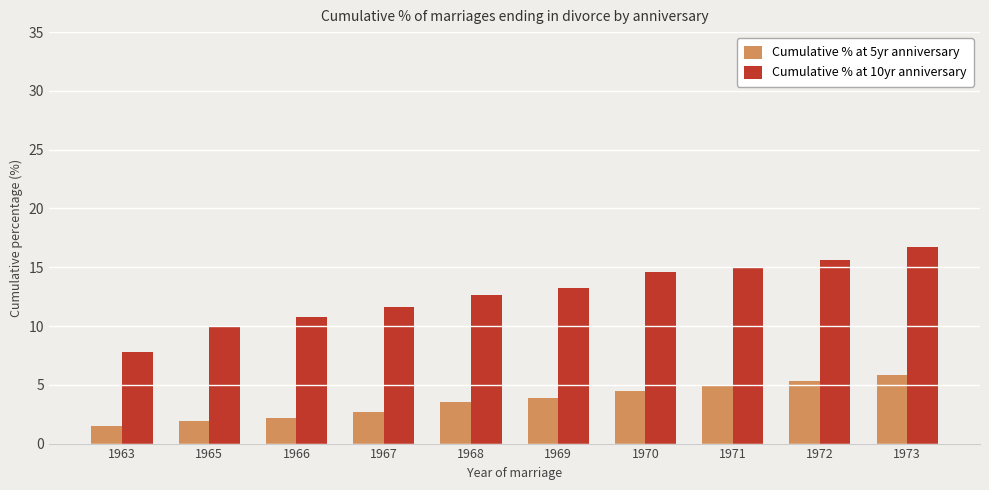

Count the number of categories in the chart.

10